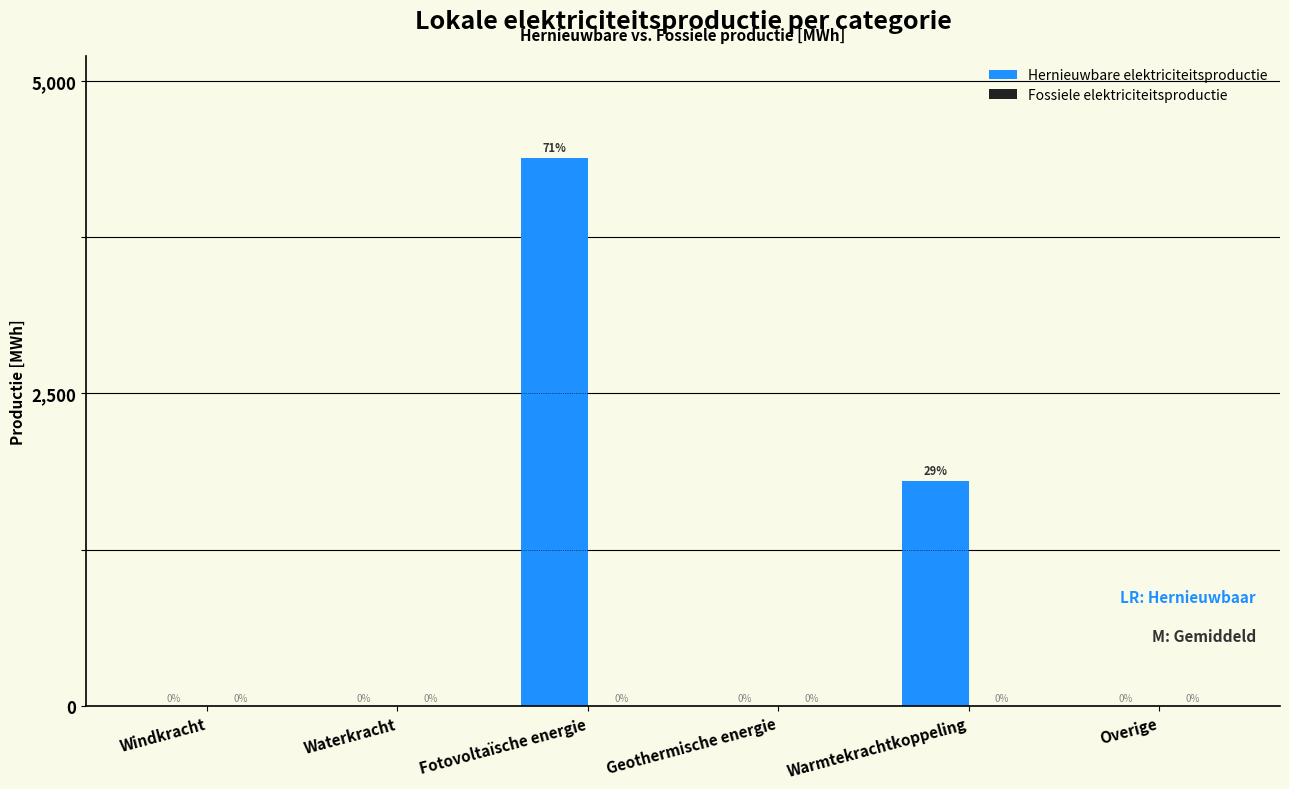

Is it true that the value at Windkracht is 0.0?

True